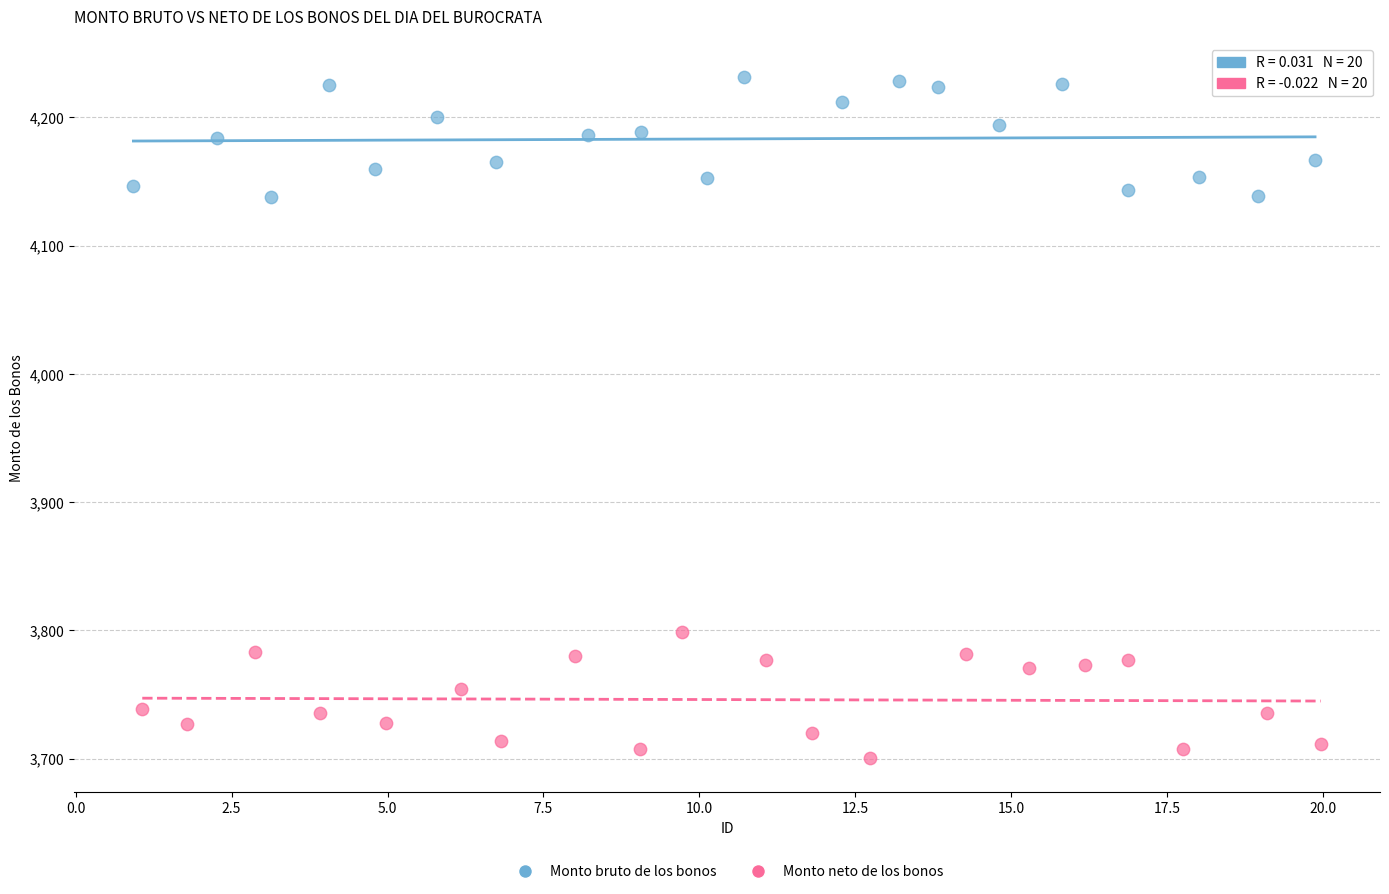

Which series reaches the maximum Y coordinate?

Monto bruto de los bonos